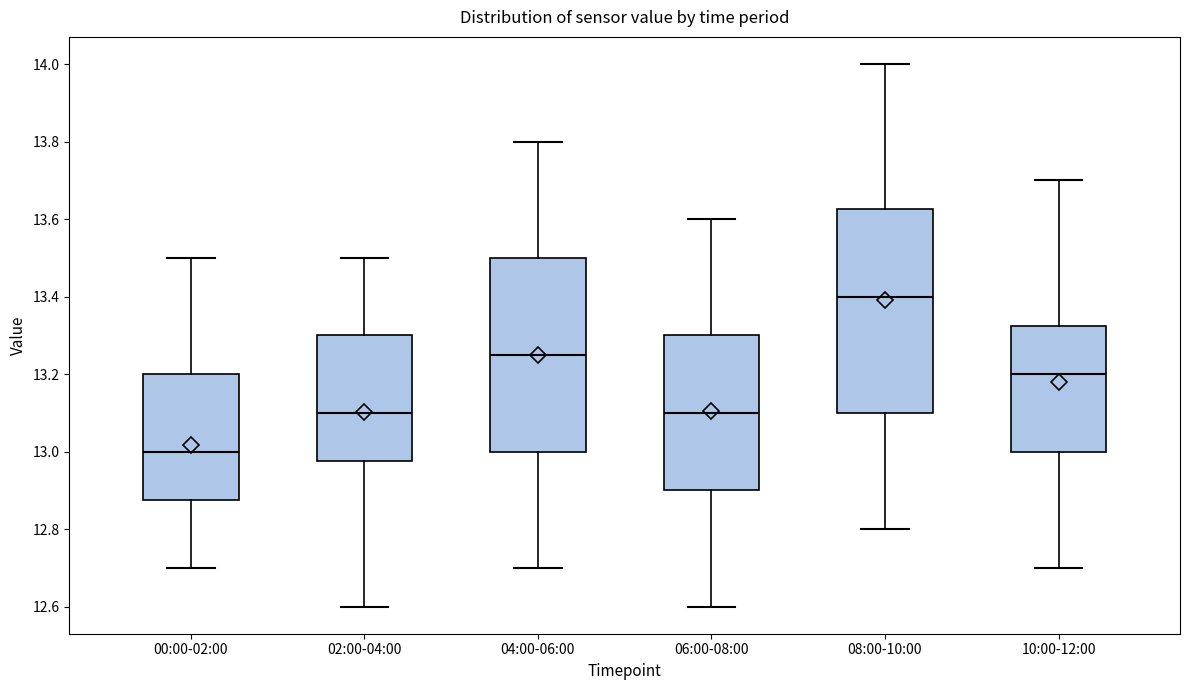

Reading left to right, transcribe this box plot: for each box, give where its median line is, the range the box spans, and where its two whiskers end, as read against the y-axis. The values are not printed on the chart, so give them approximately, as read against the axis.

00:00-02:00: median 13.00, box 12.88 to 13.20, whiskers 12.70 to 13.50
02:00-04:00: median 13.10, box 12.98 to 13.30, whiskers 12.60 to 13.50
04:00-06:00: median 13.26, box 13.00 to 13.50, whiskers 12.70 to 13.80
06:00-08:00: median 13.10, box 12.90 to 13.30, whiskers 12.60 to 13.60
08:00-10:00: median 13.40, box 13.10 to 13.62, whiskers 12.80 to 14.00
10:00-12:00: median 13.20, box 13.00 to 13.32, whiskers 12.70 to 13.70